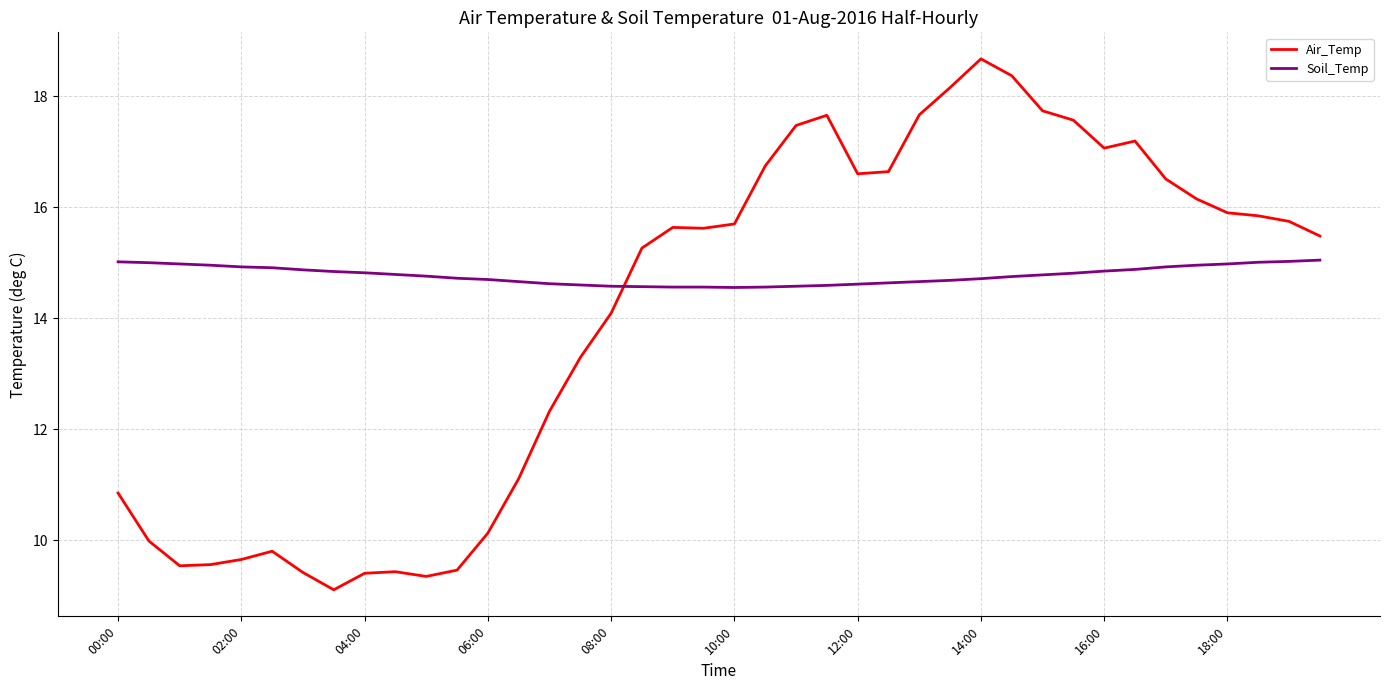

Which series has the largest total across all categories?

Soil_Temp